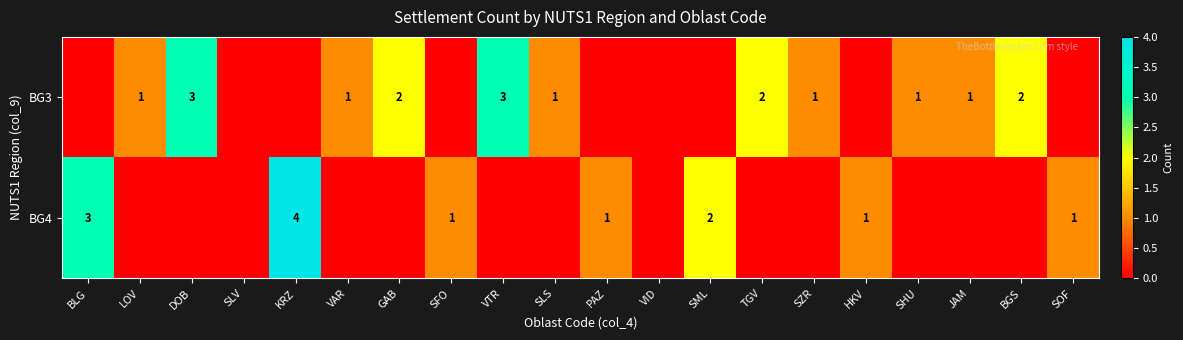

The value of BG3 at SHU is 1. True or false?

True